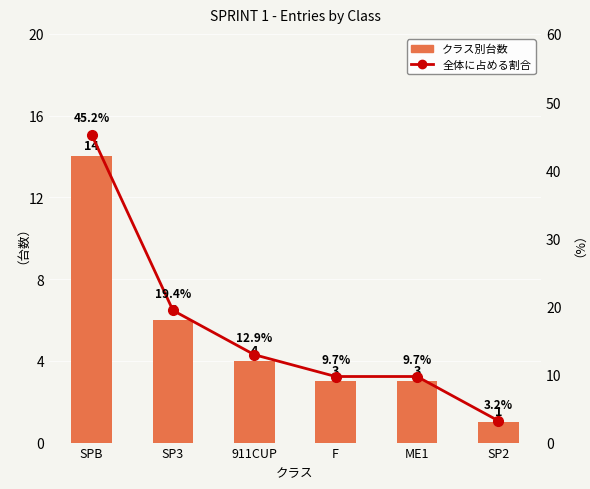

Which series has the widest spread of values?

全体に占める割合